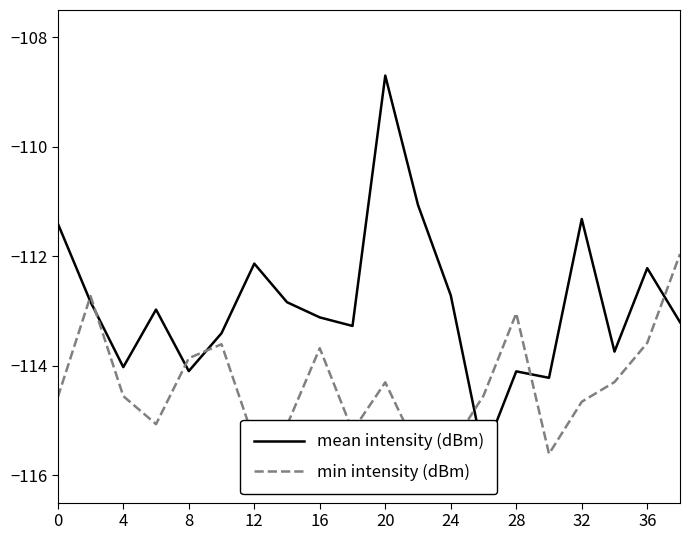

The min intensity (dBm) series shows -202.8 at 16. True or false?

False